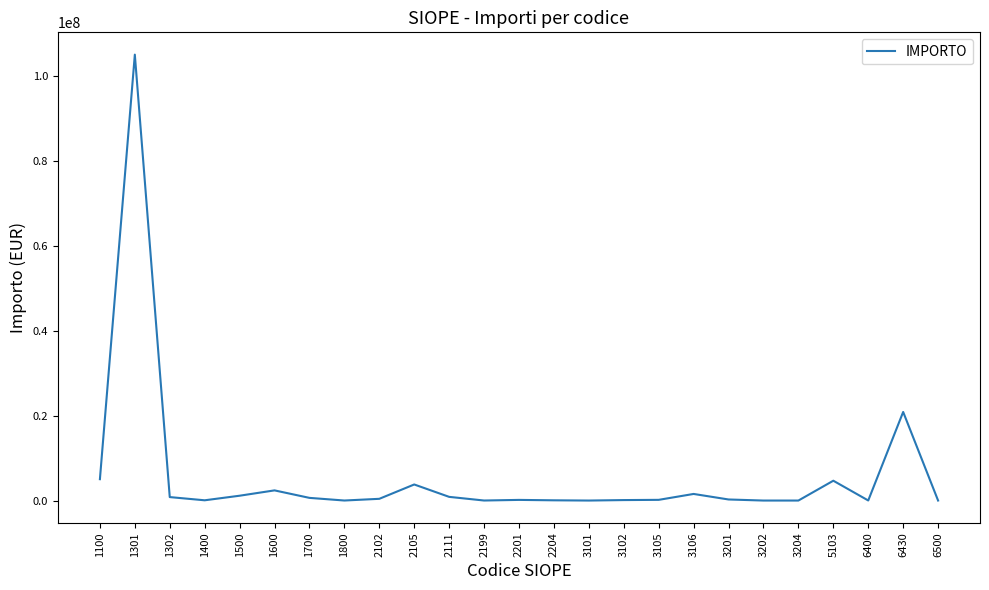

What is the maximum value shown in the chart?

105093159.0